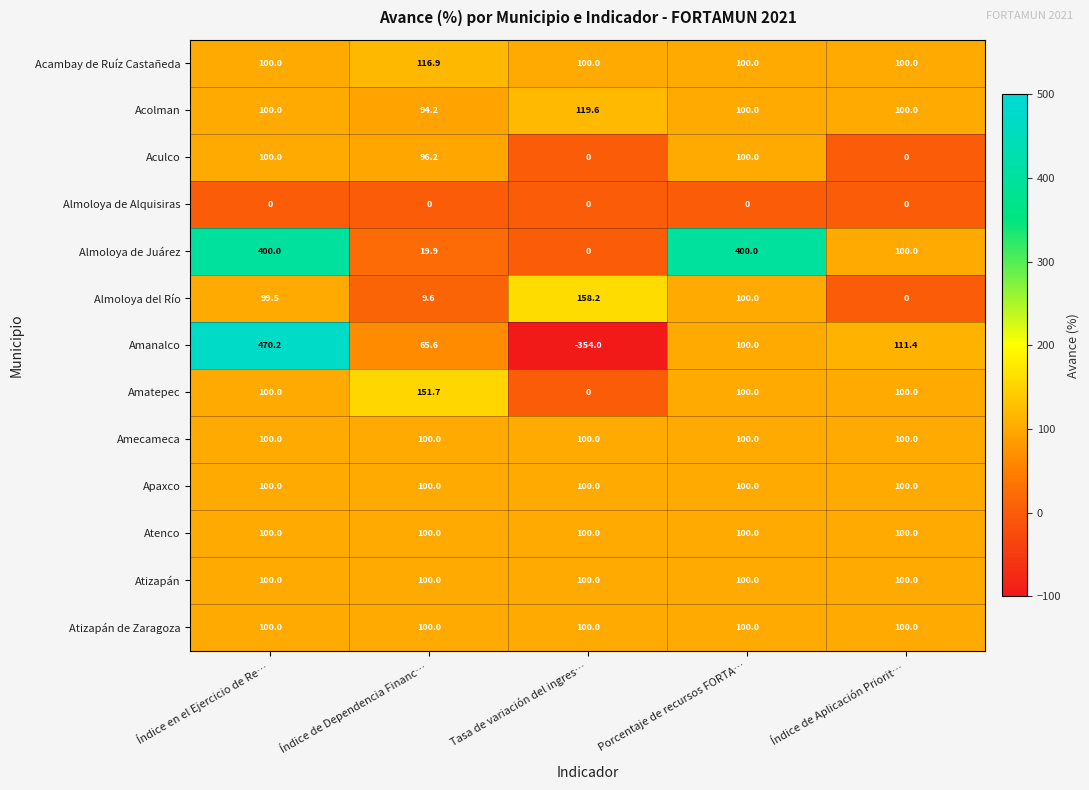

Which series has the largest total across all categories?

Almoloya de Juárez